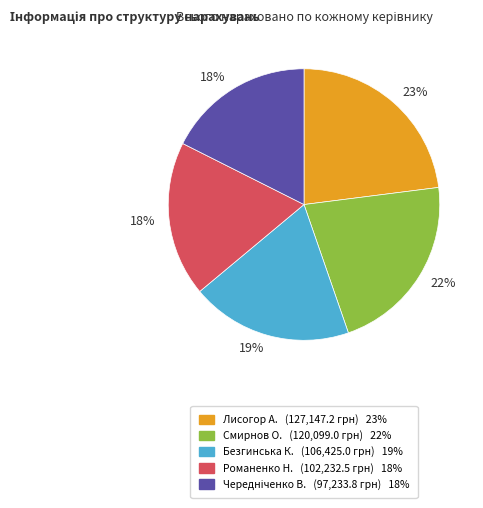

How many segments does this pie chart have?

5